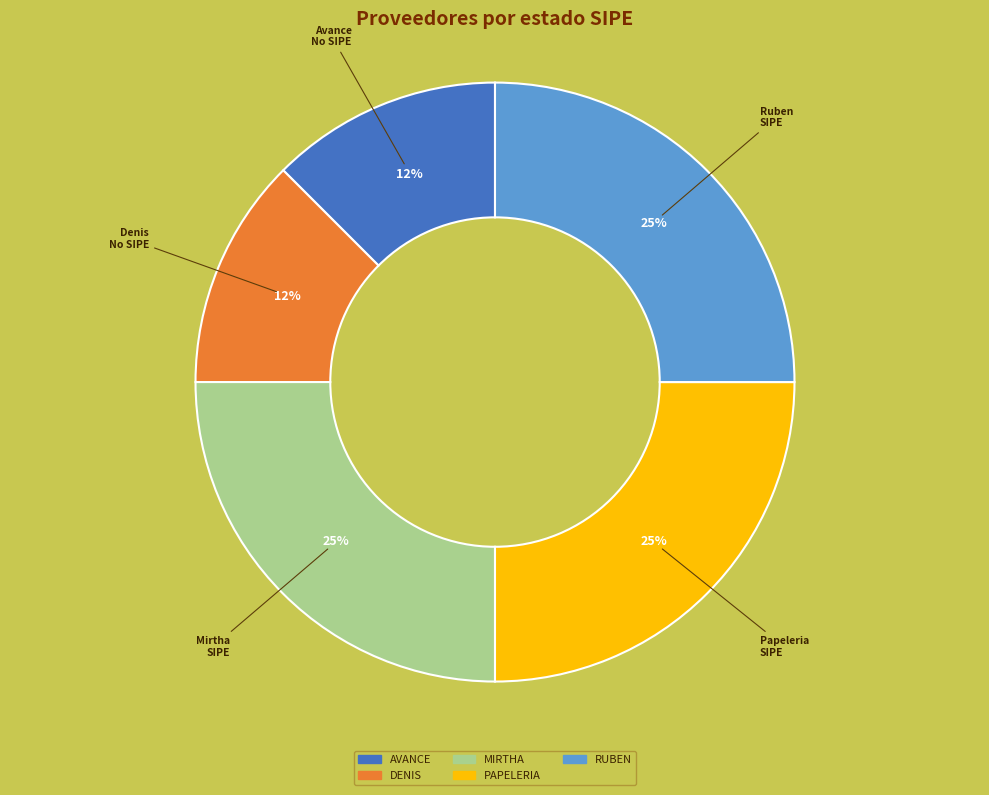

To the nearest percent, what is the average slice percentage?

20%